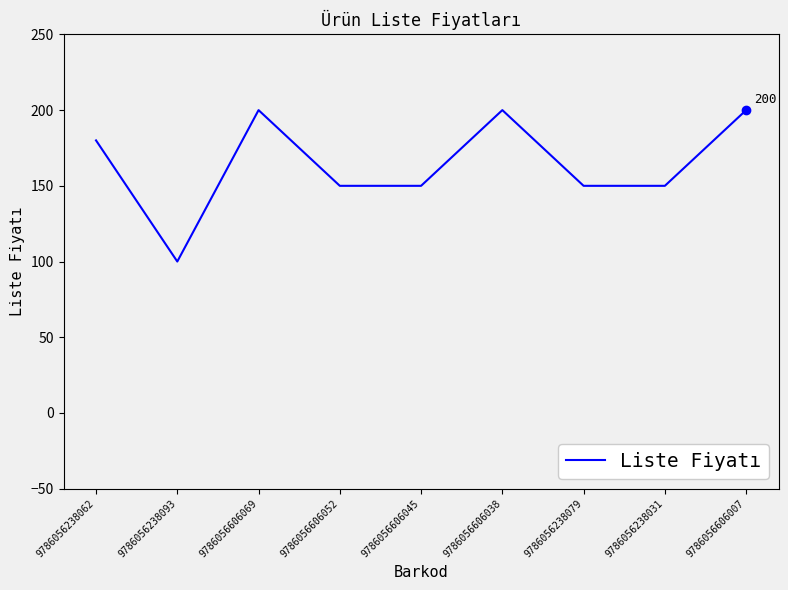

What is the ratio of the value at 9786056238093 to the value at 9786056238031?

0.7